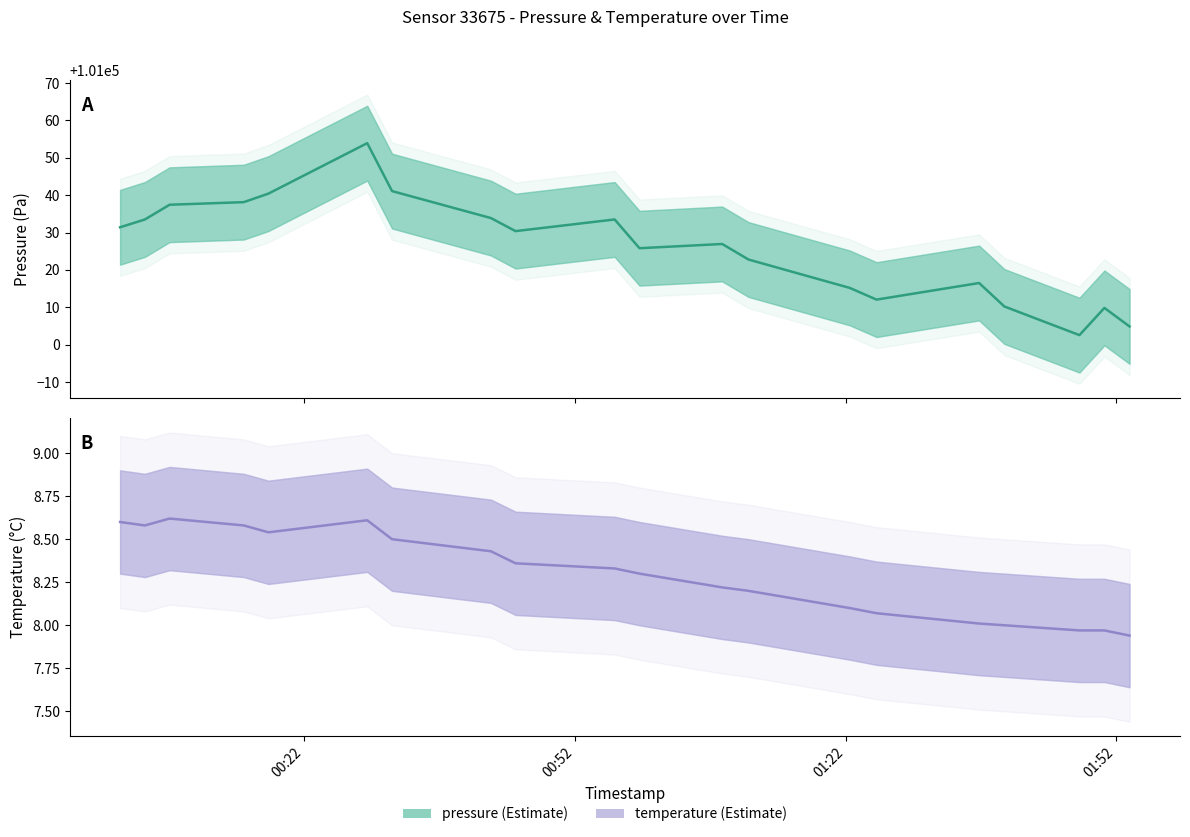

Rank the series by their average value, from highest to lowest.

pressure, temperature